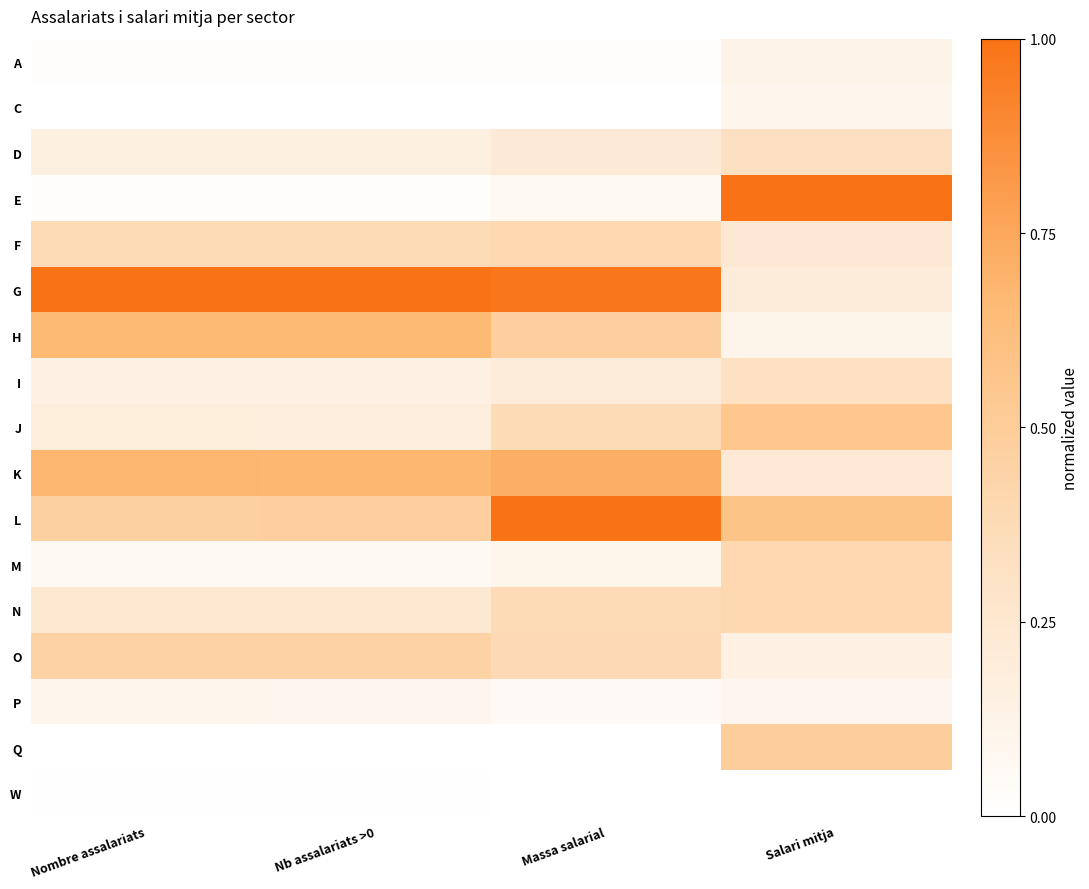

Count the number of categories in the chart.

4